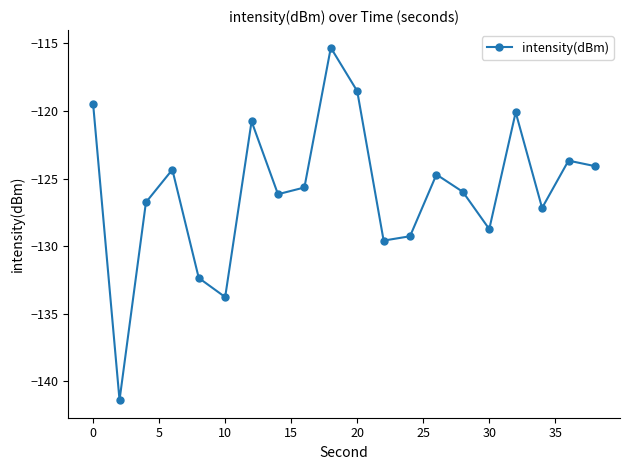

What is the difference between the second highest and minimum values?

22.9